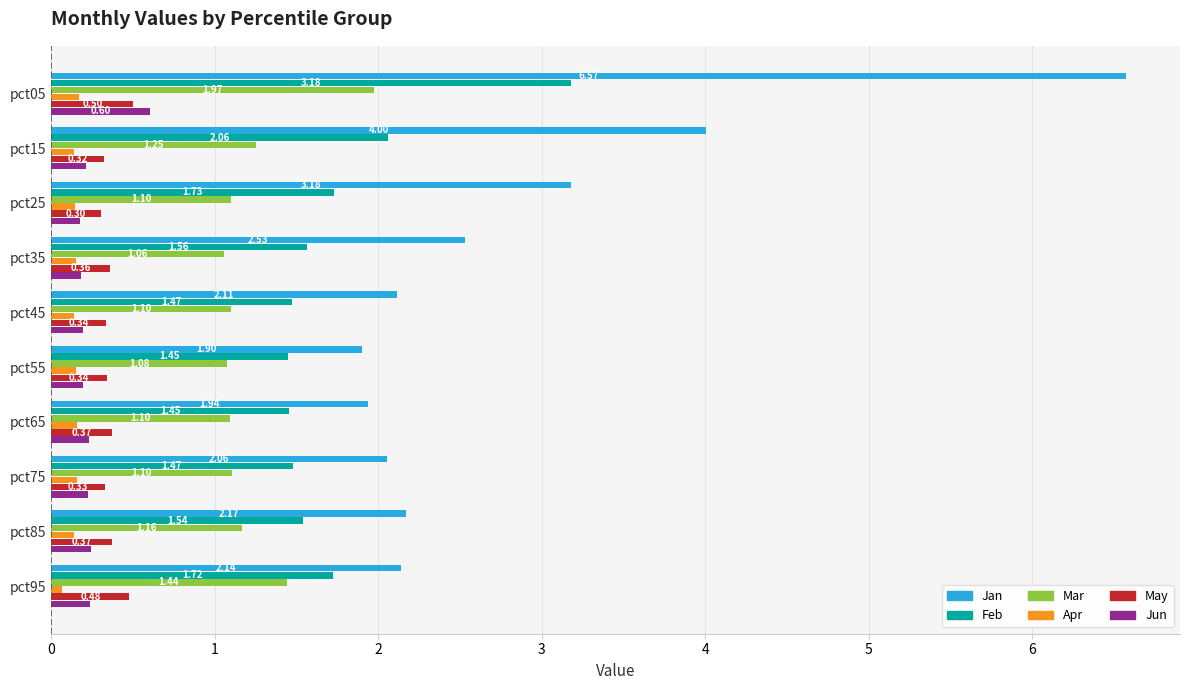

At pct85, list the series in order from largest to smallest.

Jan, Feb, Mar, May, Jun, Apr